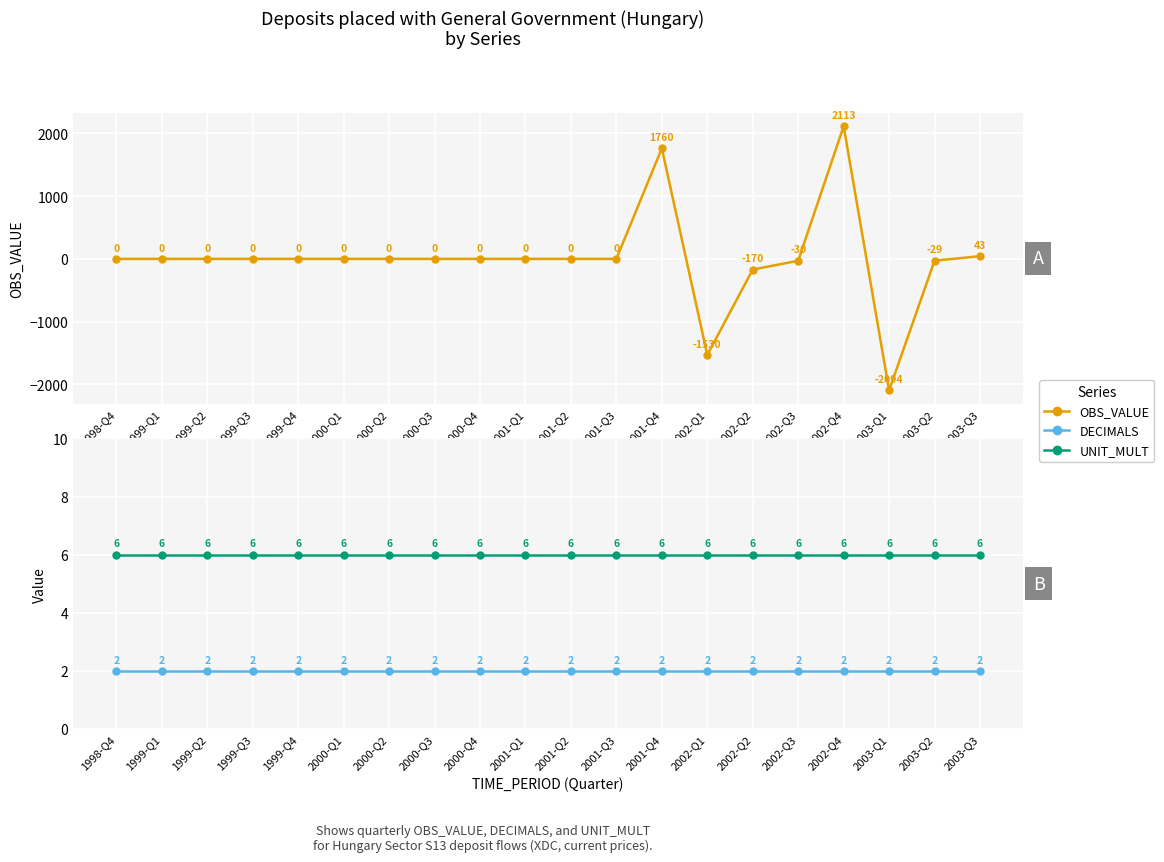

Reading left to right, extract all data points from this chart.

OBS_VALUE: 0	0	0	0	0	0	0	0	0	0	0	0	1760	-1530	-170	-30	2113	-2094	-29	43
DECIMALS: 2	2	2	2	2	2	2	2	2	2	2	2	2	2	2	2	2	2	2	2
UNIT_MULT: 6	6	6	6	6	6	6	6	6	6	6	6	6	6	6	6	6	6	6	6